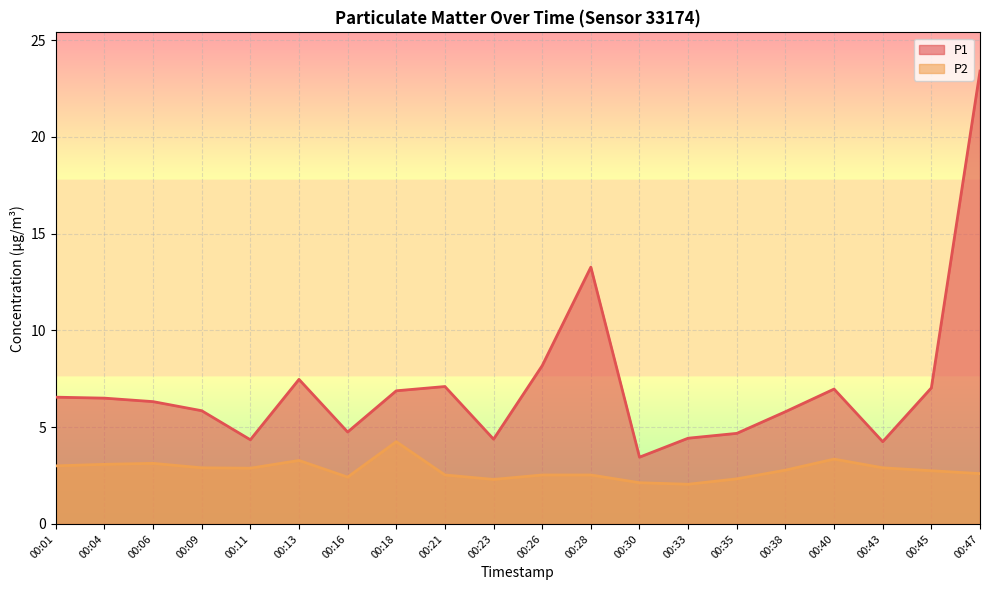

True or false: P2 and P1 intersect in this chart.

False